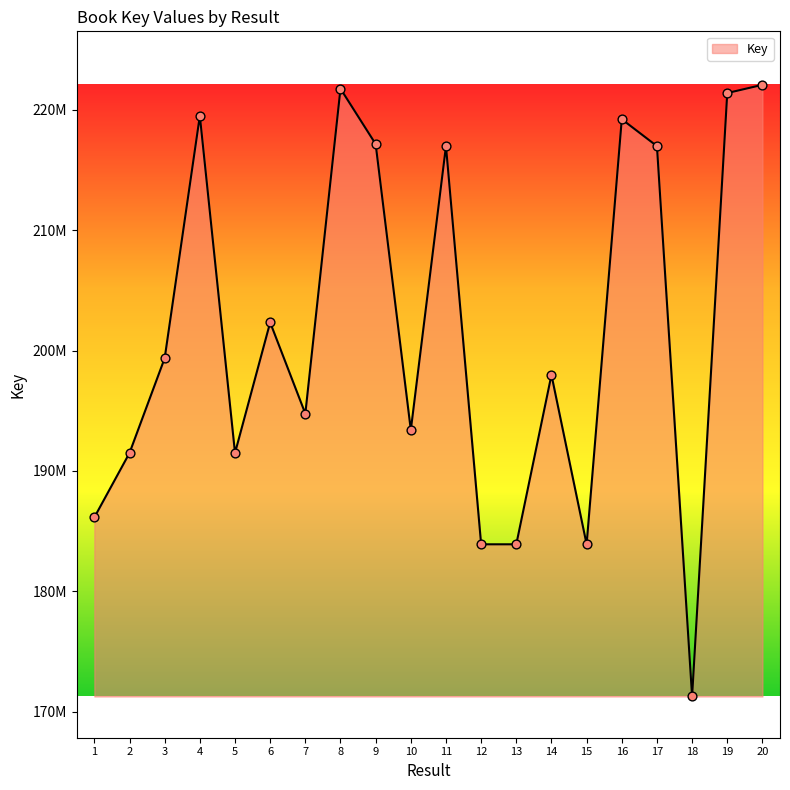

Approximately how many times larger is the value at 7 compared to 13?

1.1